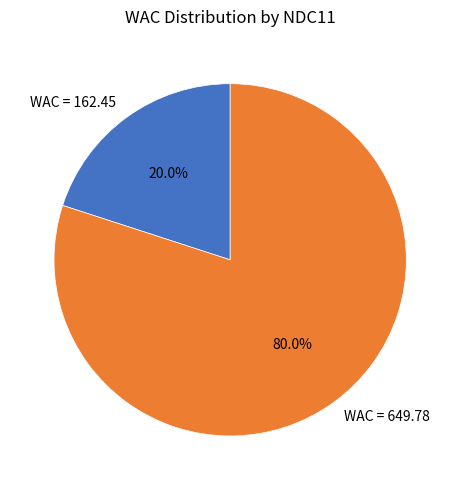

What portion of the pie excludes WAC = 649.78?

20.0%